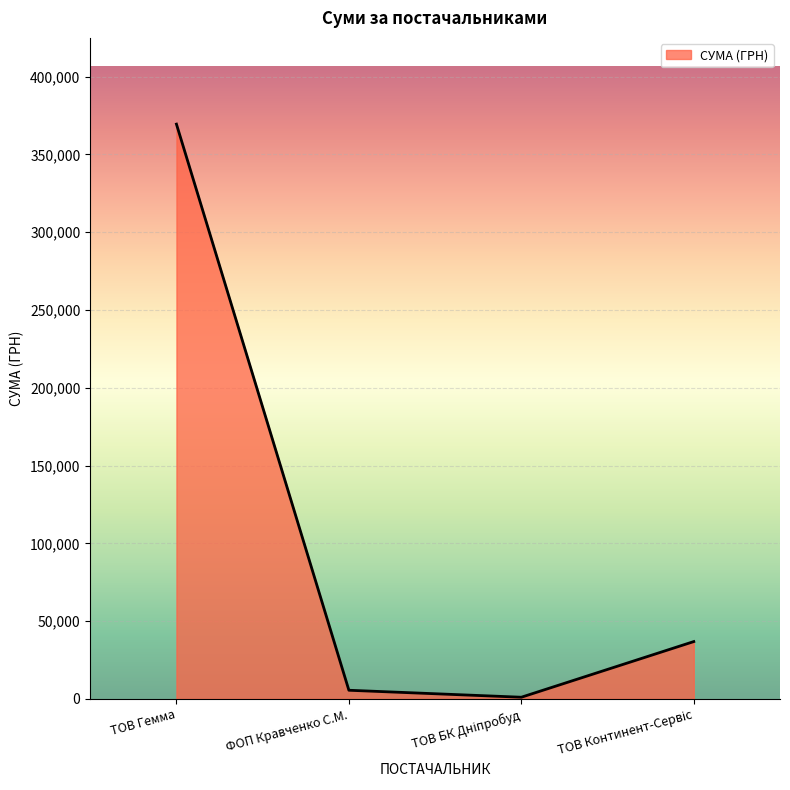

What is the average value?

103277.3